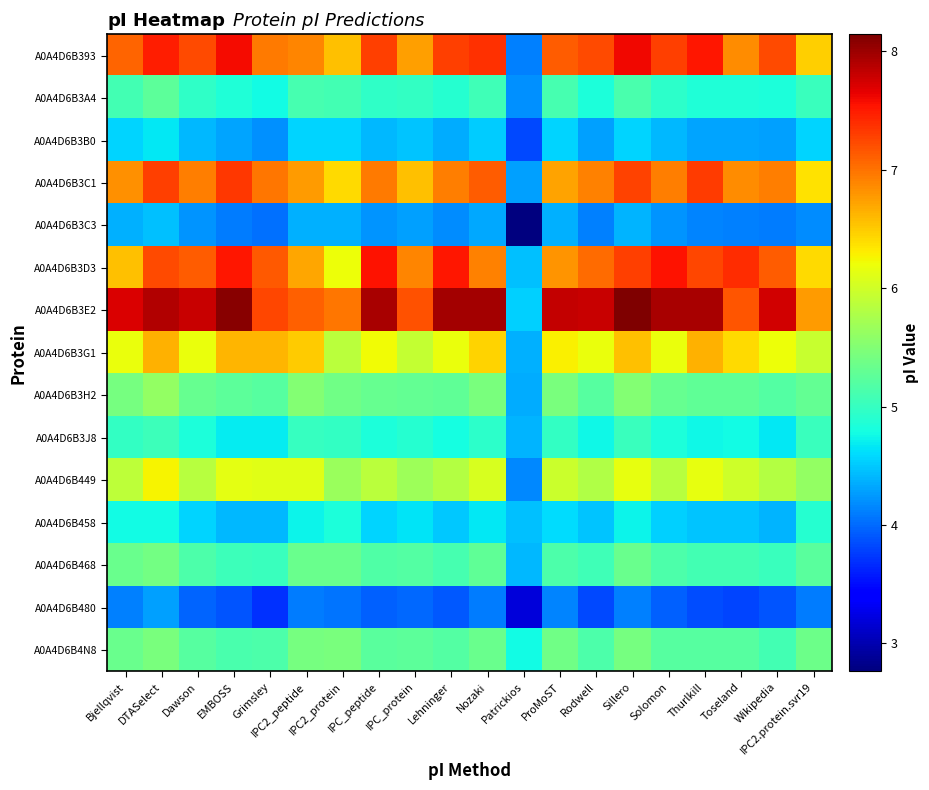

At which category does the chart reach its peak across all series?

Sillero